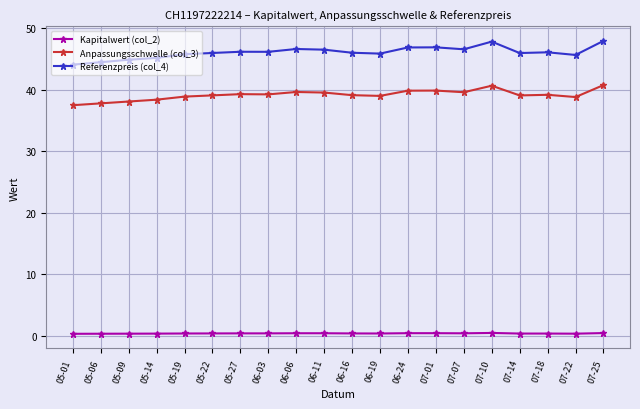

Which series has the largest total across all categories?

Referenzpreis (col_4)